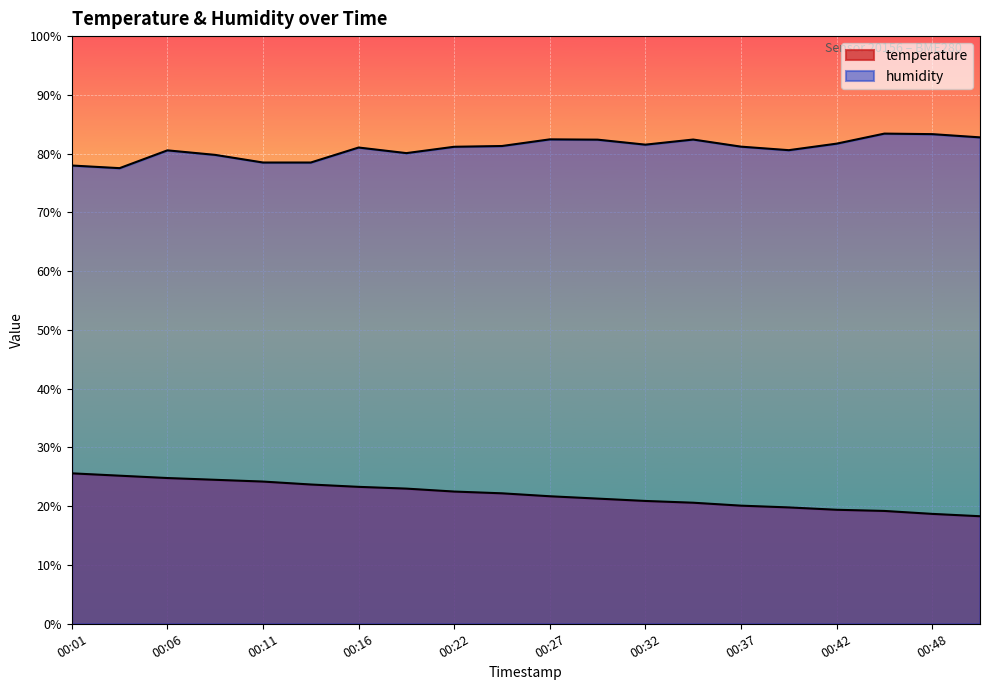

Is the value of temperature at 00:42 greater than the value of humidity at 00:40?

No